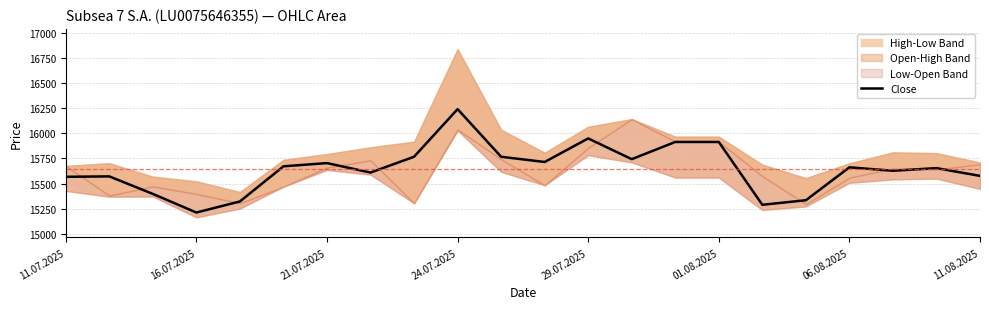

Which category has the lowest value in the Close series?

16.07.2025